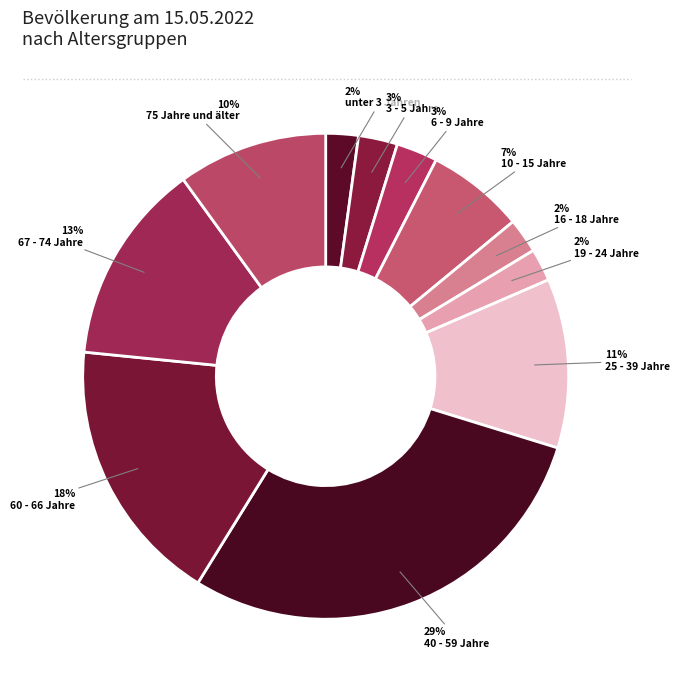

True or false: unter 3 Jahren accounts for 2% of the total.

True